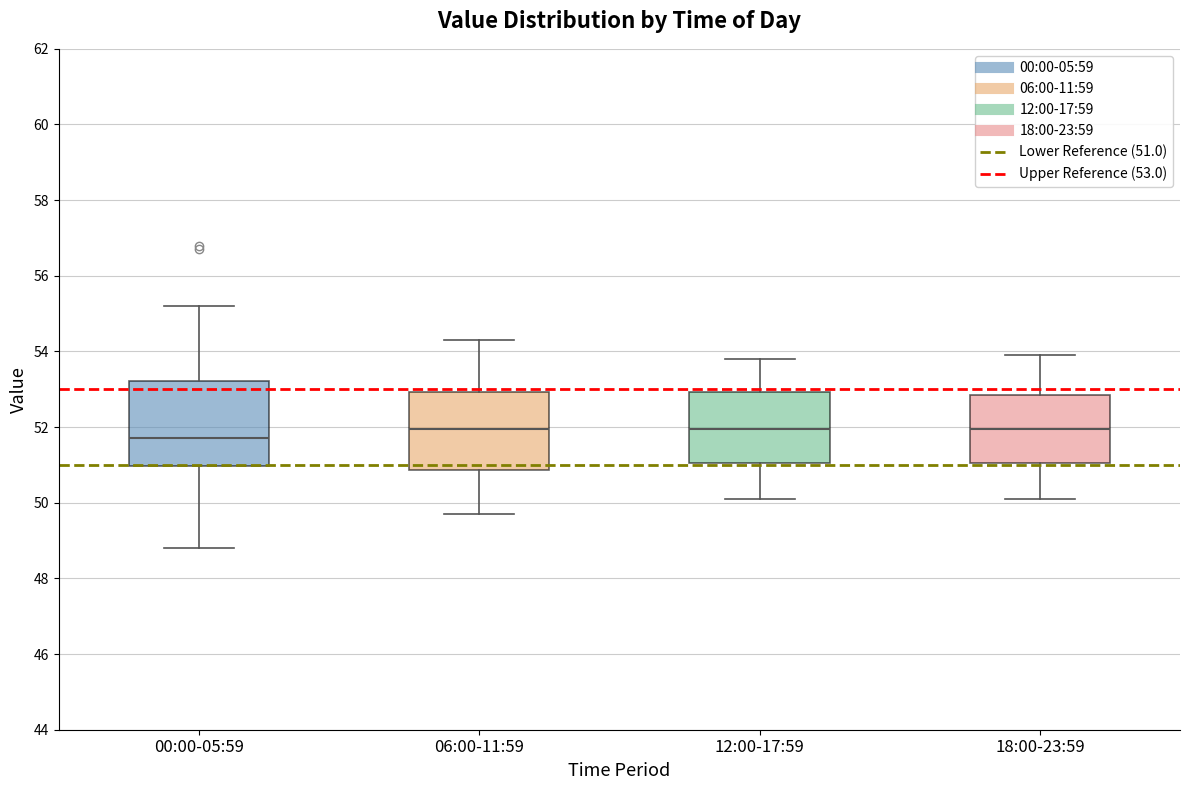

Reading left to right, read every box against the y-axis: the position of its median line, the range the box covers, and the ends of its whiskers. The values are not printed on the chart, so give them approximately, as read against the axis.

00:00-05:59: median 51.8, box 51.0 to 53.2, whiskers 48.8 to 55.2
06:00-11:59: median 52.0, box 50.8 to 53.0, whiskers 49.8 to 54.4
12:00-17:59: median 52.0, box 51.0 to 53.0, whiskers 50.2 to 53.8
18:00-23:59: median 52.0, box 51.0 to 52.8, whiskers 50.2 to 54.0